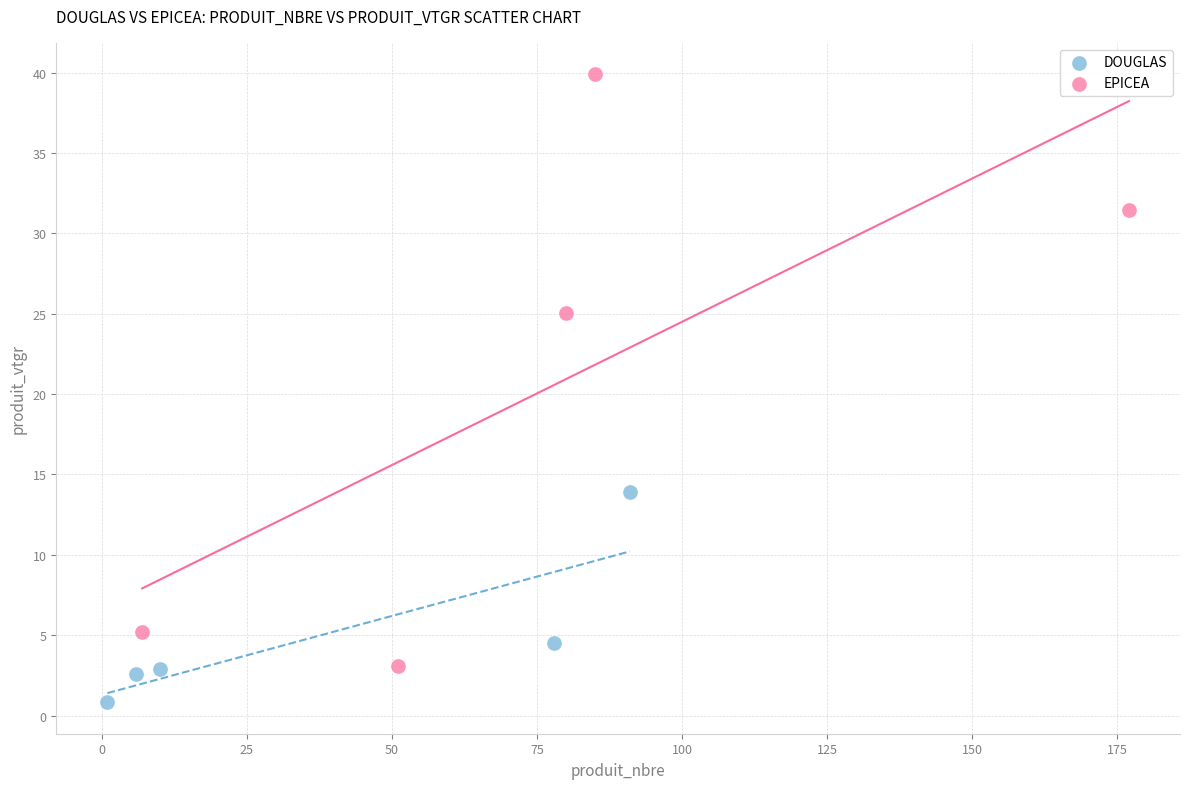

What are all the series names shown in the legend?

DOUGLAS, EPICEA